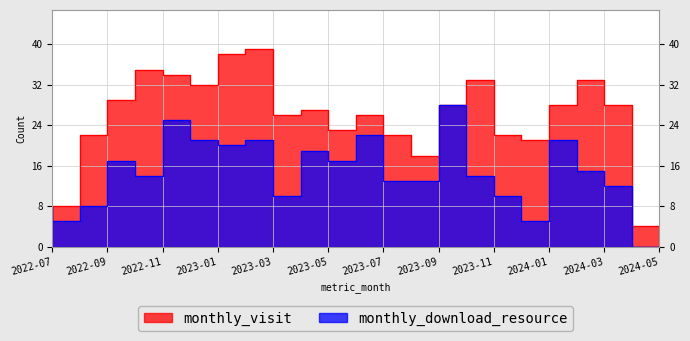

How many interior local peaks does the monthly_download_resource series have?

7